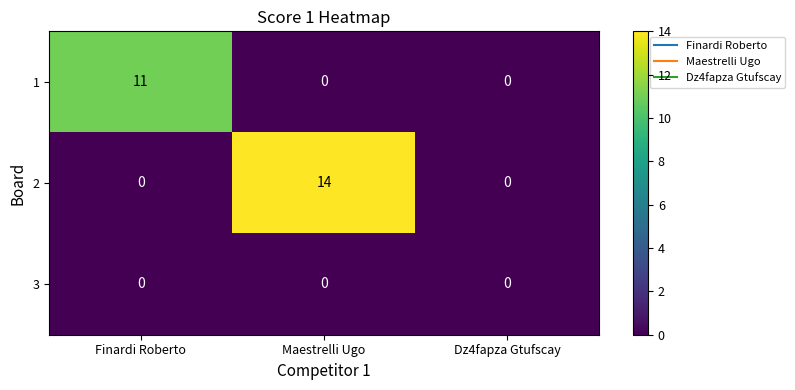

What is the greatest value displayed?

14